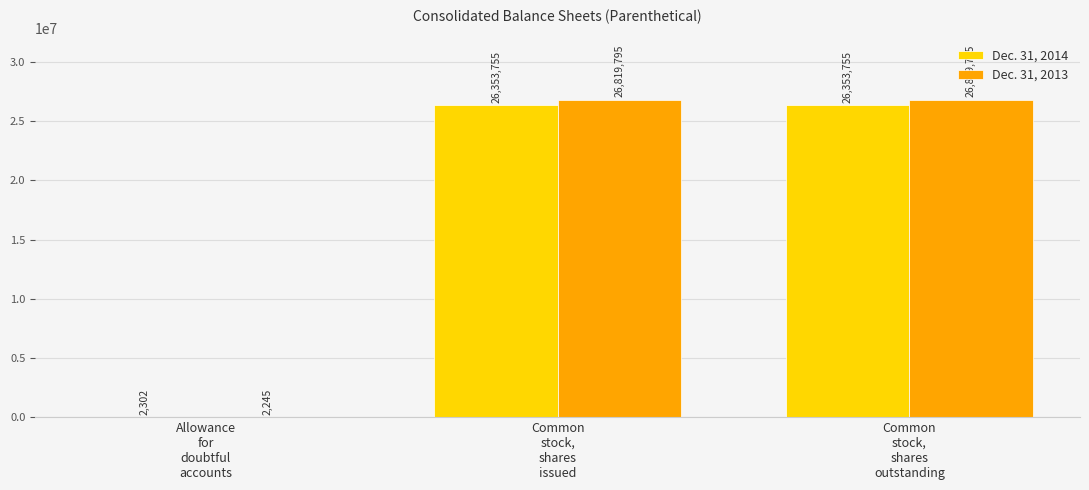

What is the sum of all Dec. 31, 2014 values?

52709812